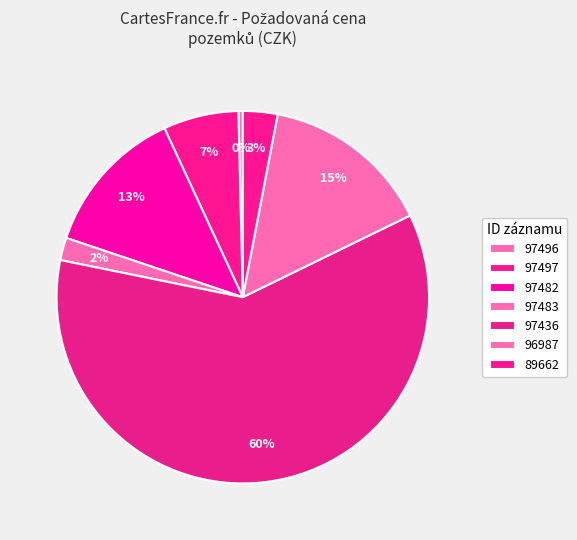

Which category accounts for the majority?

97436